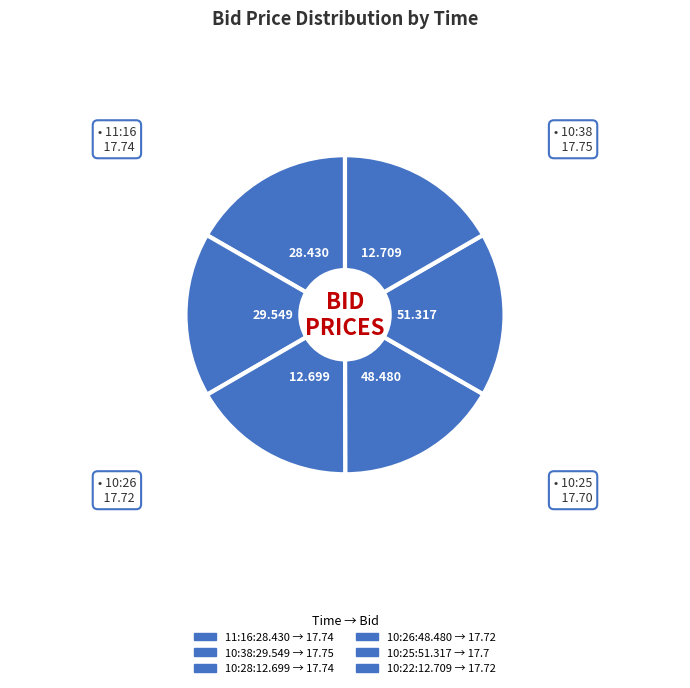

How many slices are in this pie chart?

6